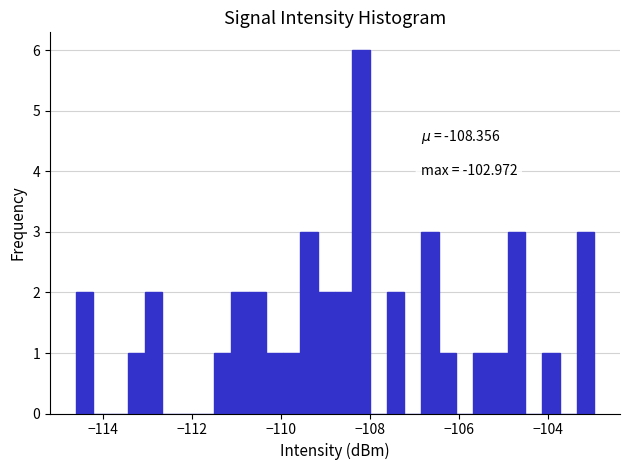

Read against the x-axis, roughly where is the centre of the tallest bar?

-108.2